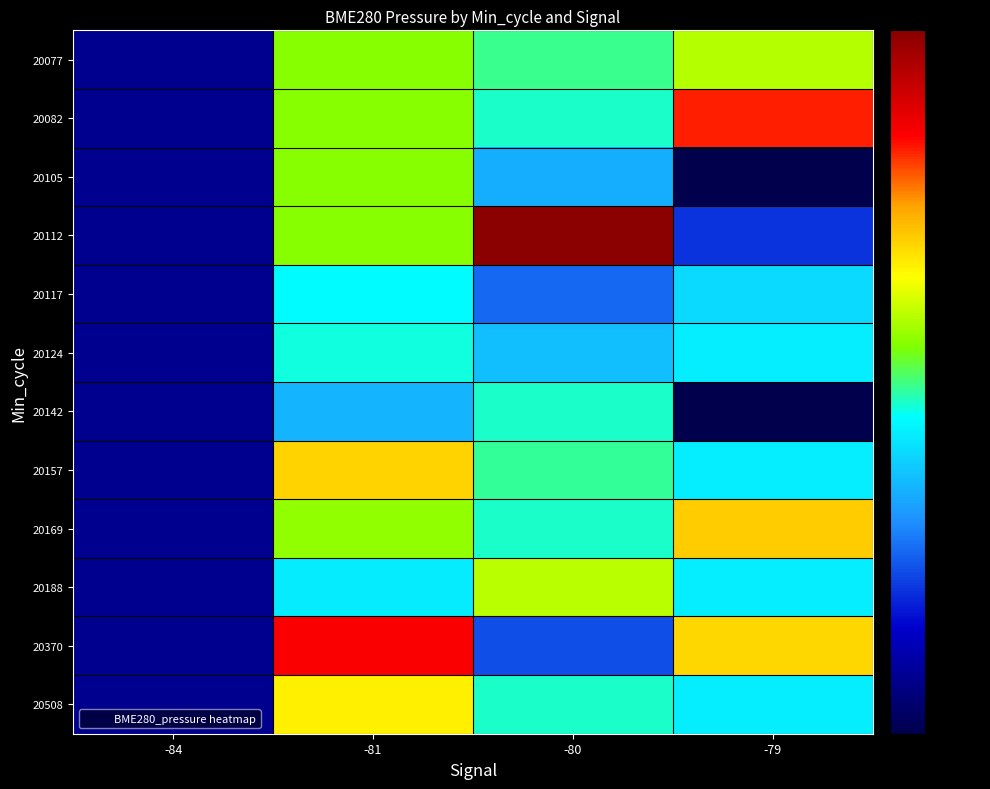

List the series in order of their peak value, lowest first.

20117, 20124, 20142, 20105, 20077, 20188, 20508, 20157, 20169, 20082, 20370, 20112